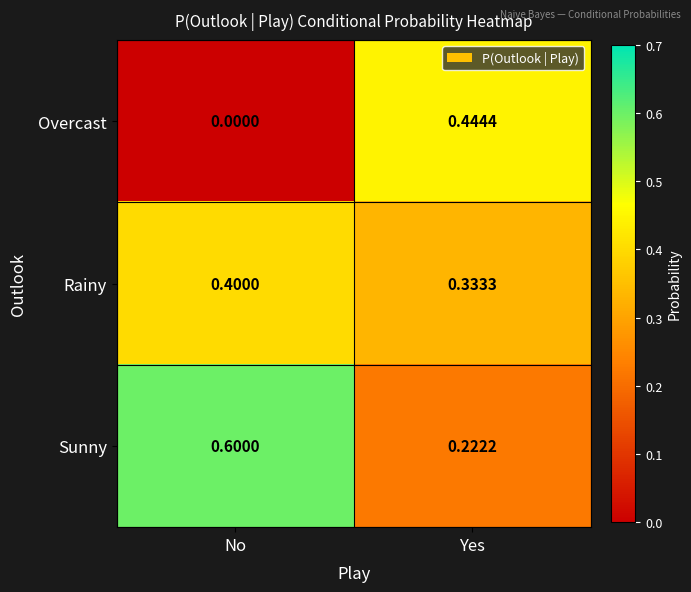

At which label is Rainy closest to 0?

Yes